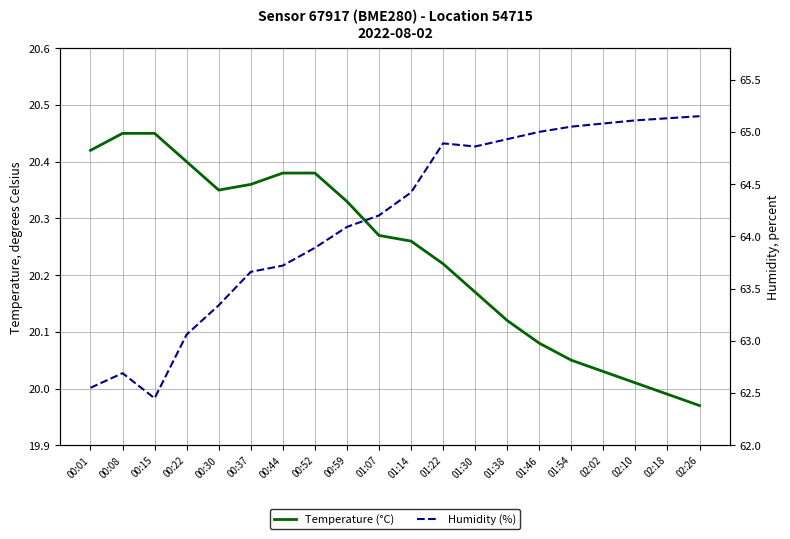

What are all the series names shown in the legend?

temperature, humidity